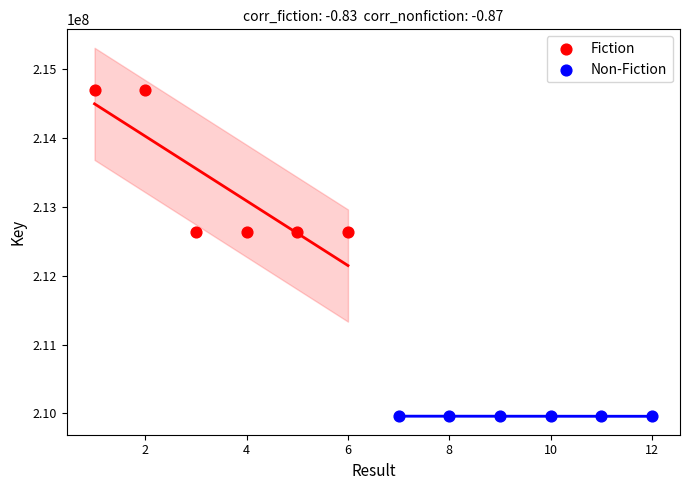

Which series contains the highest Y value?

Fiction